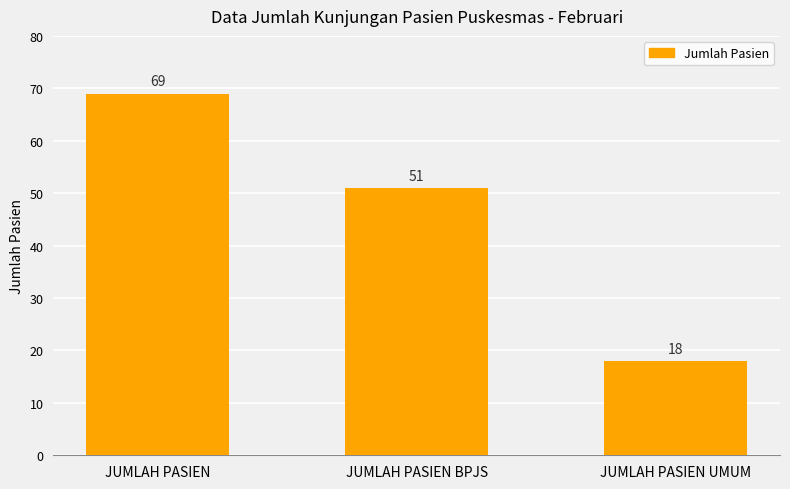

What value does the data have at JUMLAH PASIEN BPJS?

51